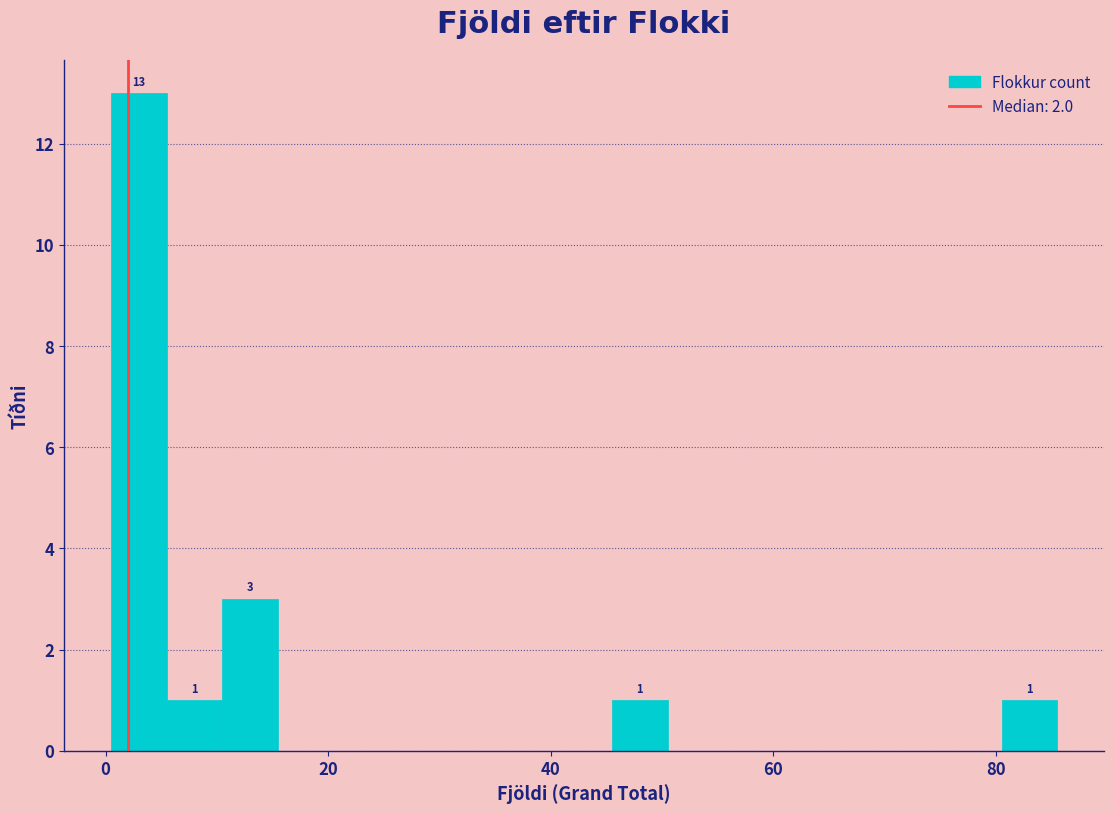

Read against the x-axis, roughly where is the centre of the tallest bar?

4